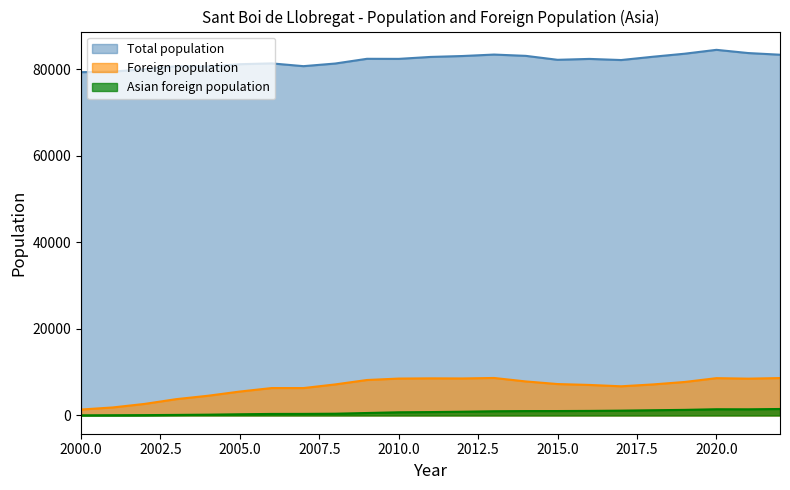

At how many categories does at least one series exceed 72569?

23